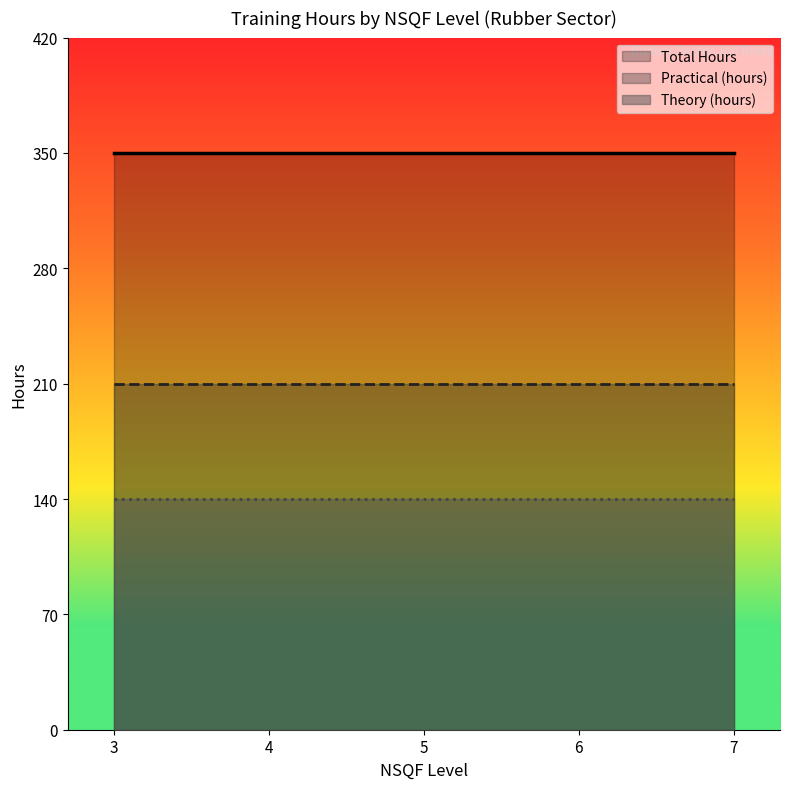

What is the average value of the Total Hours series?

350